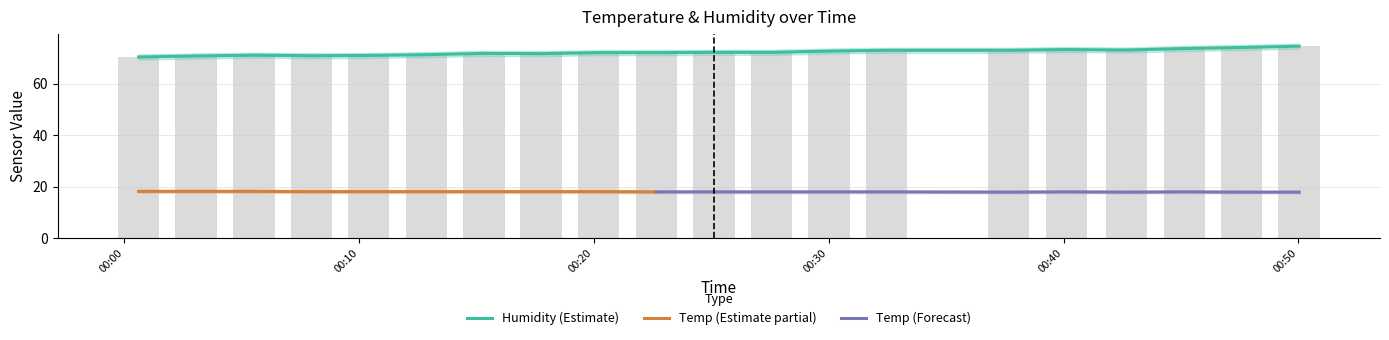

What is the ratio of the value at 2022/07/29 00:03:04 to the value at 2022/07/29 00:05:32?

1.0